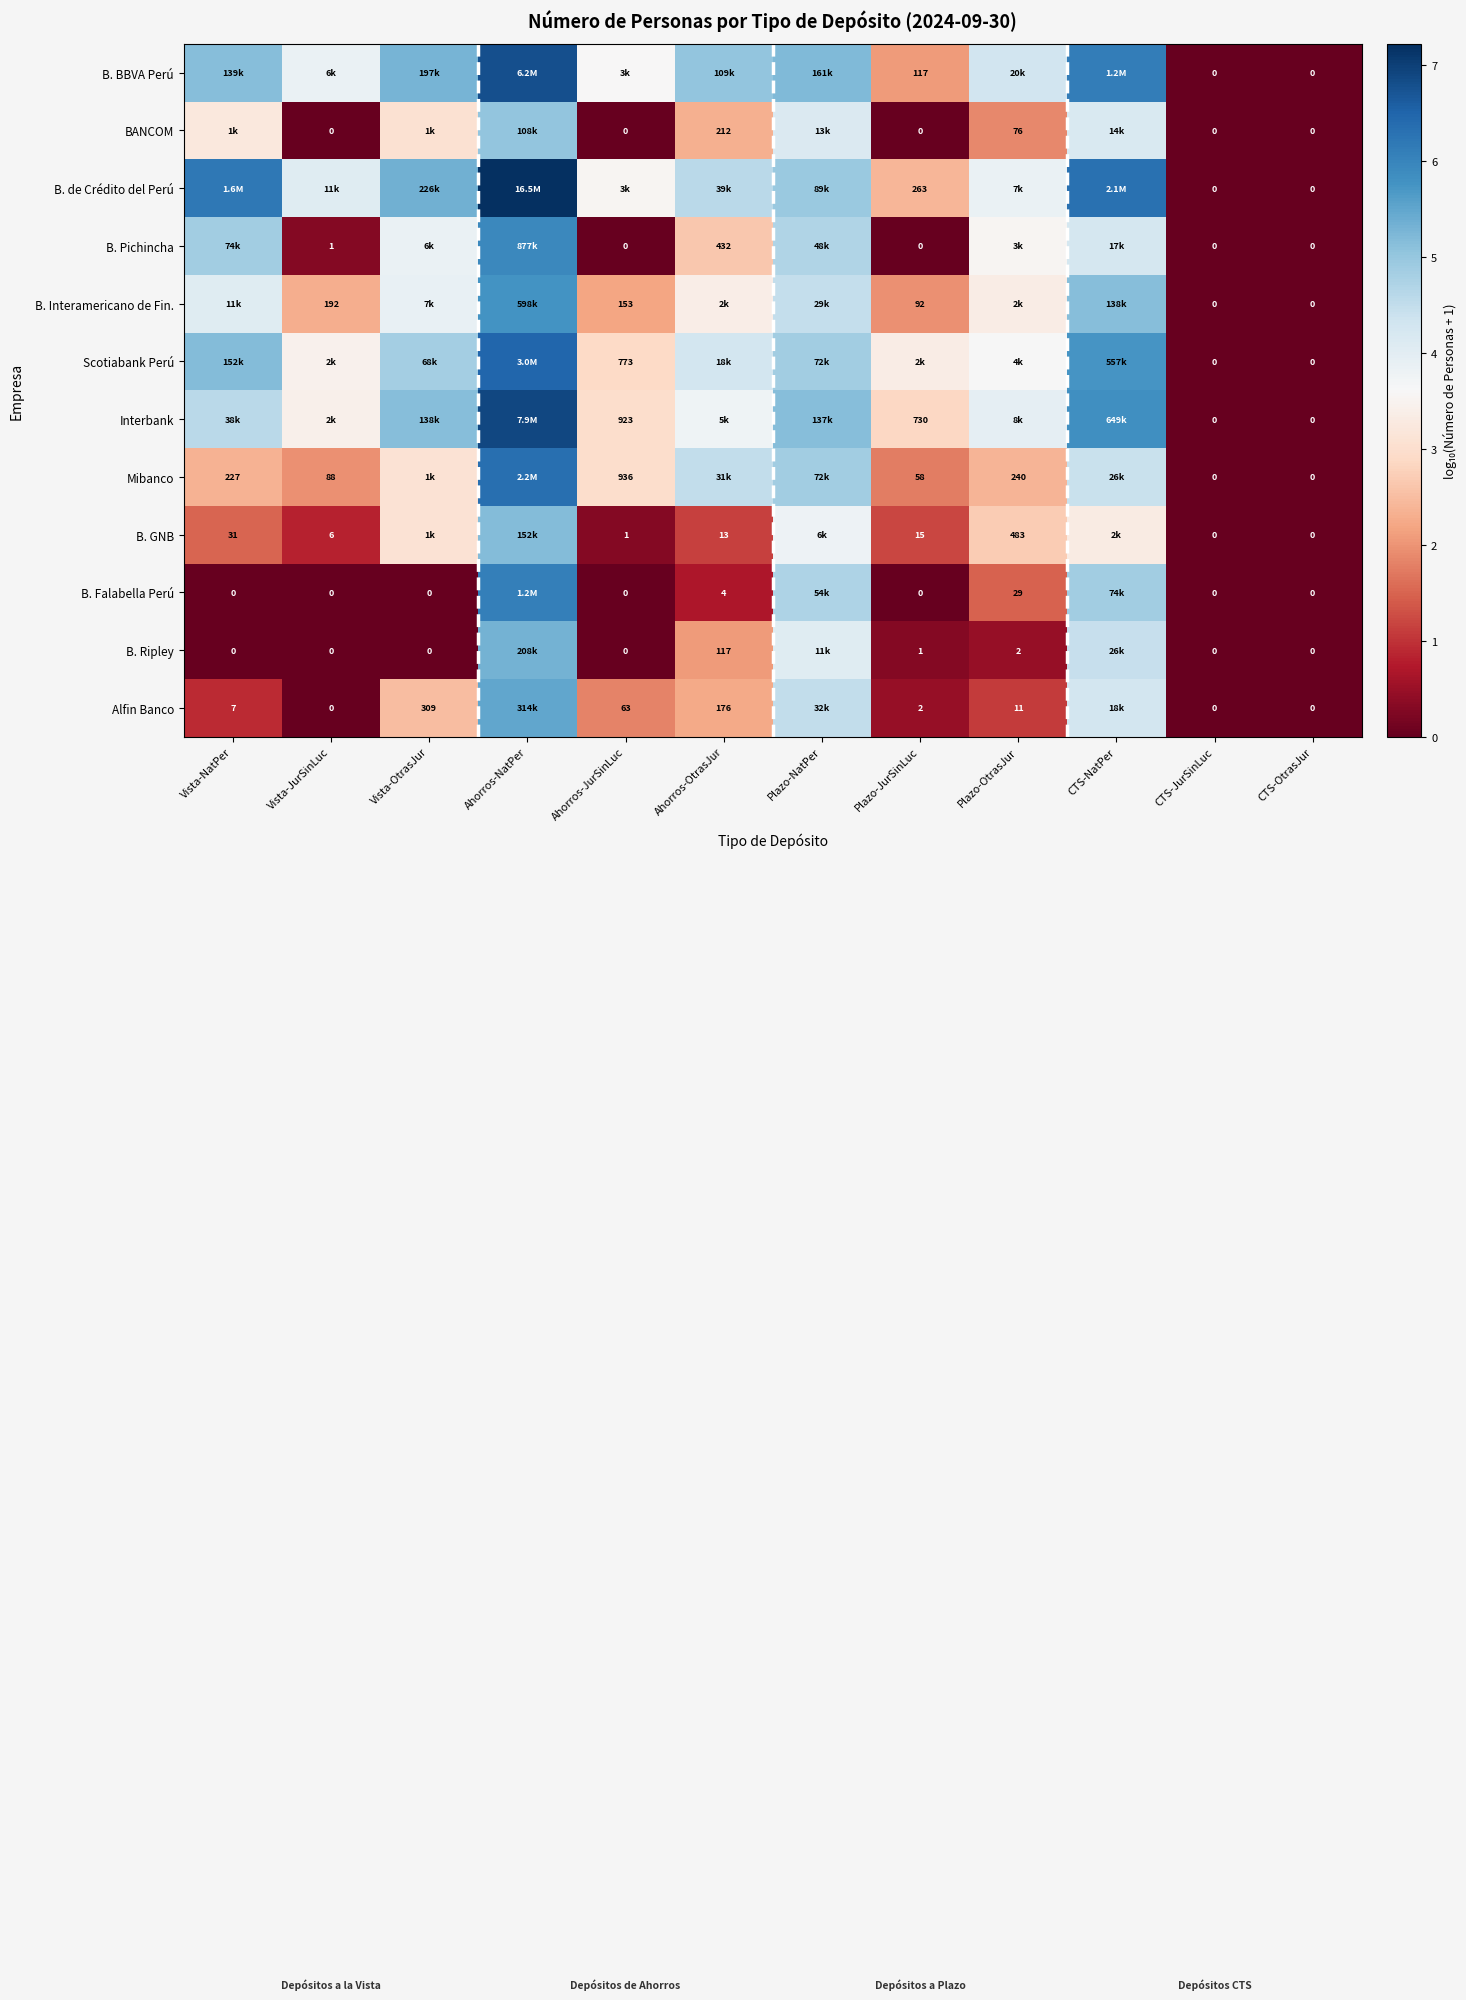

What is the difference between the B. BBVA Perú values at Vista-NatPer and Ahorros-OtrasJur?

0.1